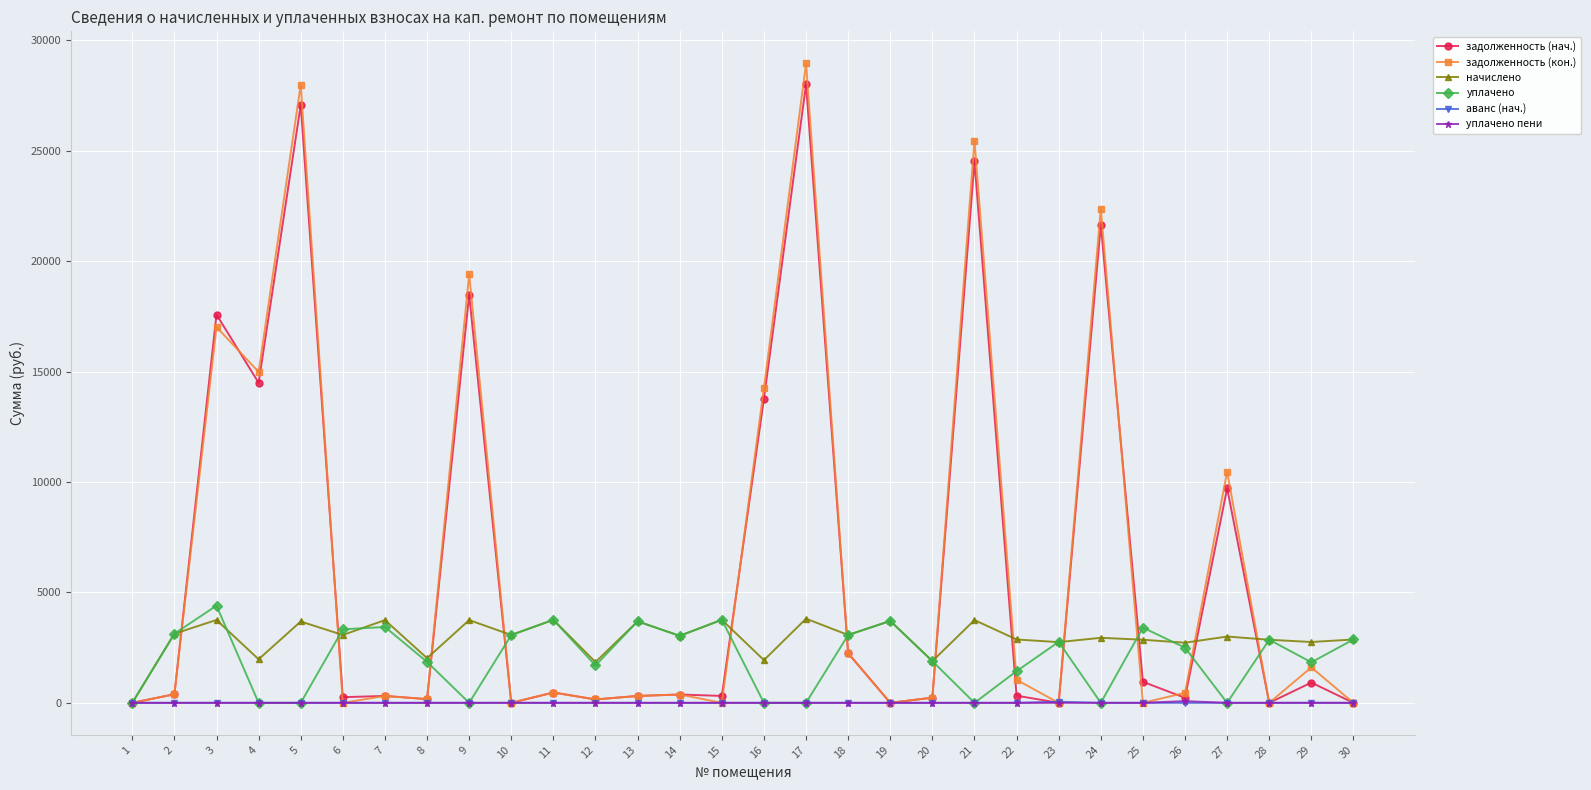

What value does the задолженность (кон.) series have at 16?

14249.1